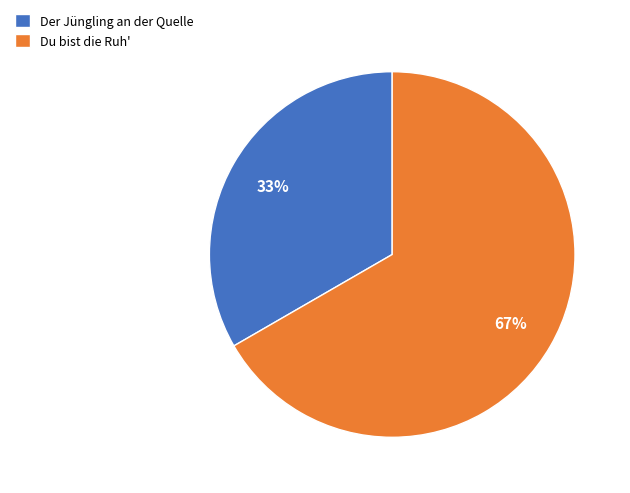

Is the sum of Du bist die Ruh' and Der Jüngling an der Quelle greater than half?

Yes